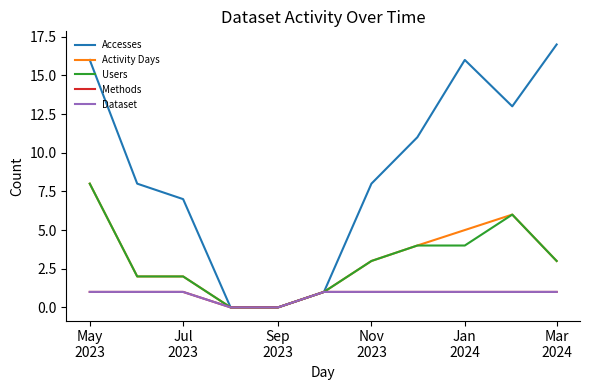

At which label does Activity Days first exceed 3?

May
2023